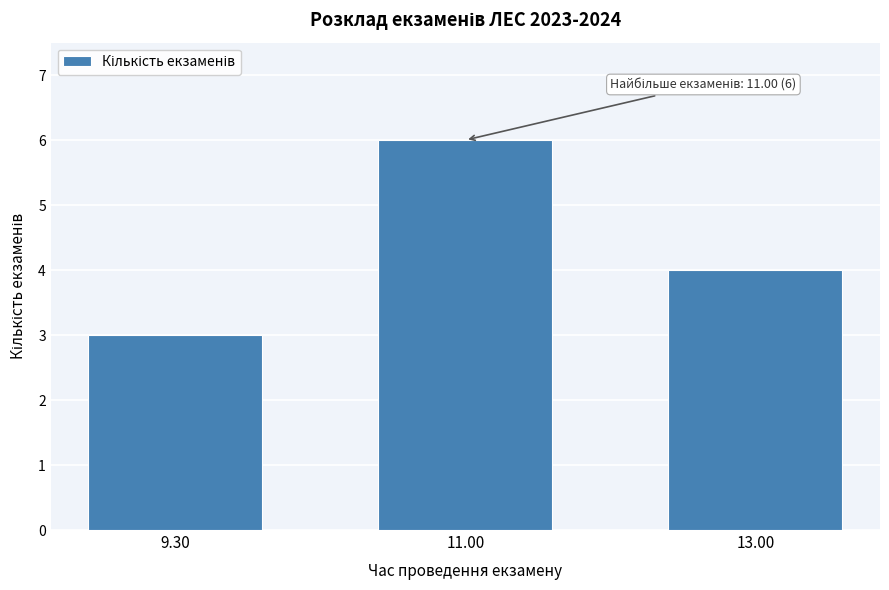

Reading right to left, list all the values displayed in this chart.

13.00=4	11.00=6	9.30=3